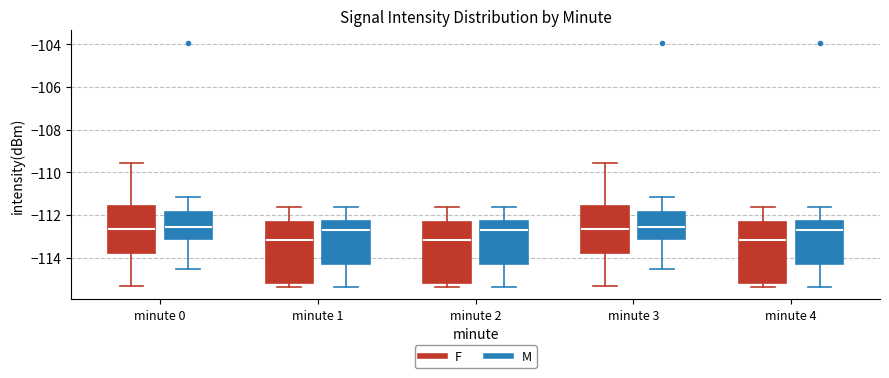

Reading left to right, read every box against the y-axis: the position of its median line, the range the box covers, and the ends of its whiskers. The values are not printed on the chart, so give them approximately, as read against the axis.

minute 0 (F): median -112.6, box -113.8 to -111.6, whiskers -115.4 to -109.6
minute 0 (M): median -112.6, box -113.2 to -111.8, whiskers -114.6 to -111.2
minute 1 (F): median -113.2, box -115.2 to -112.4, whiskers -115.4 to -111.6
minute 1 (M): median -112.6, box -114.4 to -112.2, whiskers -115.4 to -111.6
minute 2 (F): median -113.2, box -115.2 to -112.4, whiskers -115.4 to -111.6
minute 2 (M): median -112.6, box -114.4 to -112.2, whiskers -115.4 to -111.6
minute 3 (F): median -112.6, box -113.8 to -111.6, whiskers -115.4 to -109.6
minute 3 (M): median -112.6, box -113.2 to -111.8, whiskers -114.6 to -111.2
minute 4 (F): median -113.2, box -115.2 to -112.4, whiskers -115.4 to -111.6
minute 4 (M): median -112.6, box -114.4 to -112.2, whiskers -115.4 to -111.6